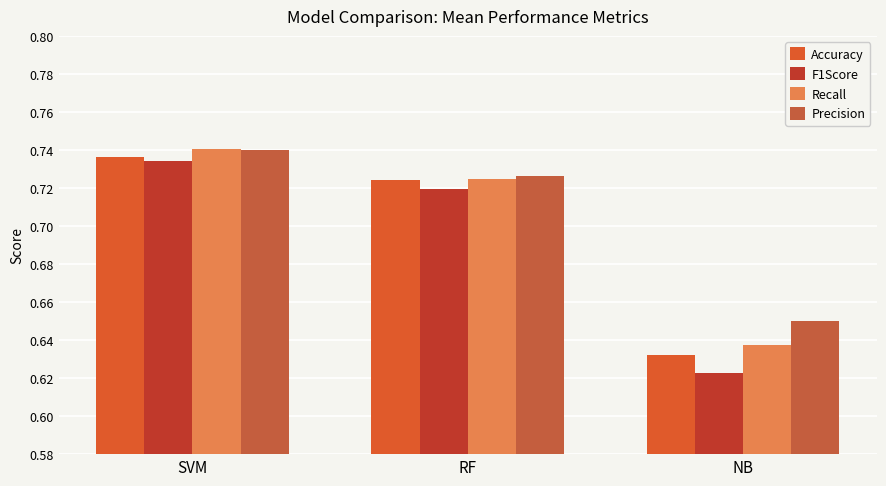

Reading left to right, extract all data points from this chart.

Accuracy: SVM=0.7	RF=0.7	NB=0.6
F1Score: SVM=0.7	RF=0.7	NB=0.6
Recall: SVM=0.7	RF=0.7	NB=0.6
Precision: SVM=0.7	RF=0.7	NB=0.7